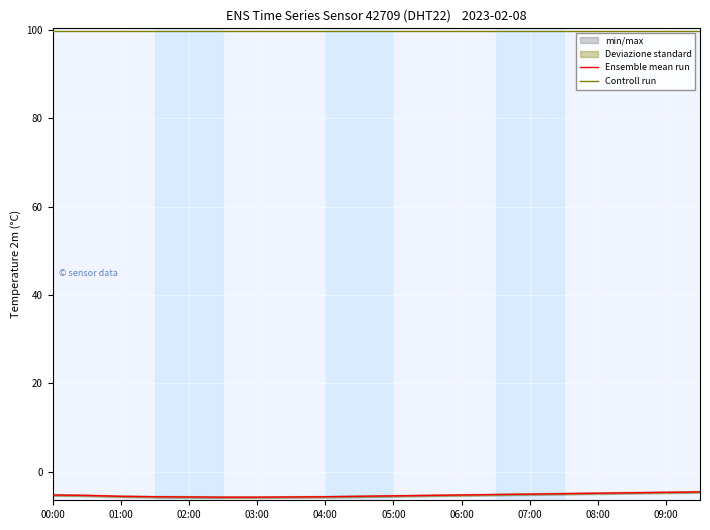

What is the minimum value for Controll run?

99.9